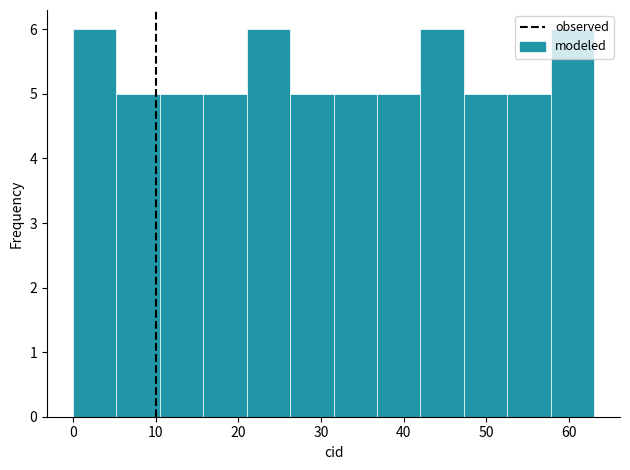

What is the height of the bar covering 37 to 42 on the x-axis? Neither the bar edges nor the heights are printed on the chart, so give them approximately, as read against the axes.

5